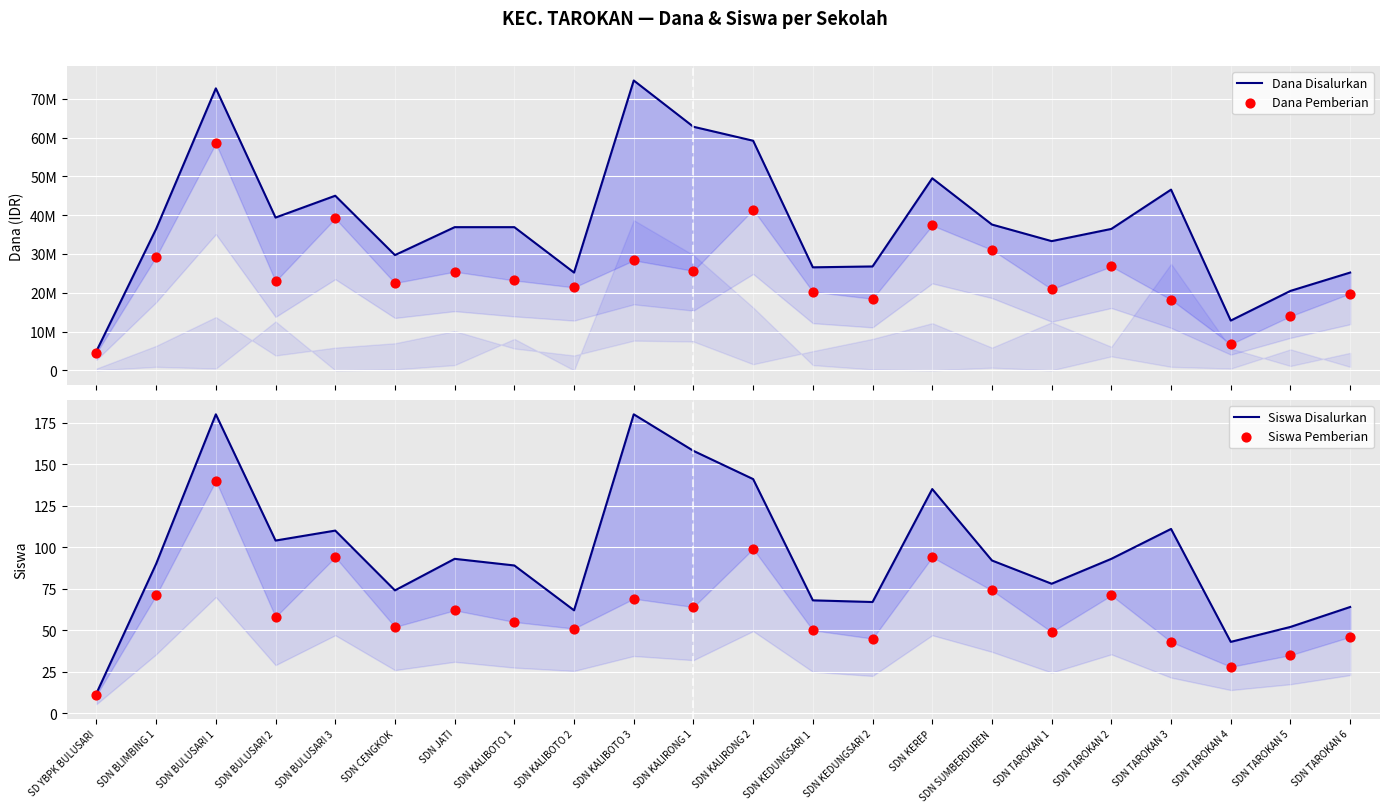

Which series reaches the maximum Y coordinate?

Dana Disalurkan